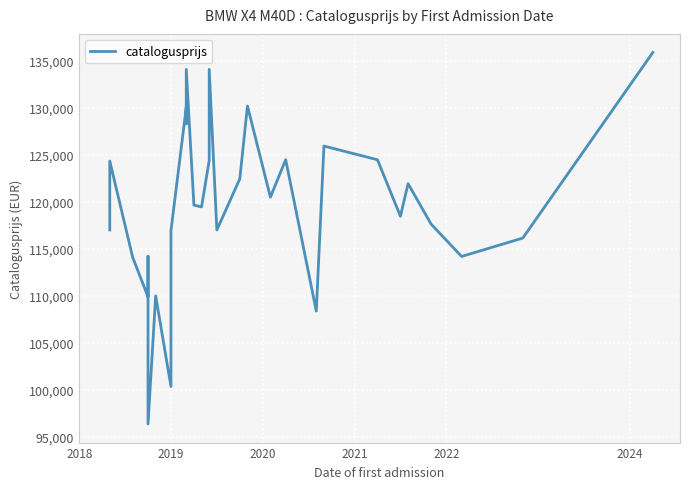

How many values are below 119468?

15